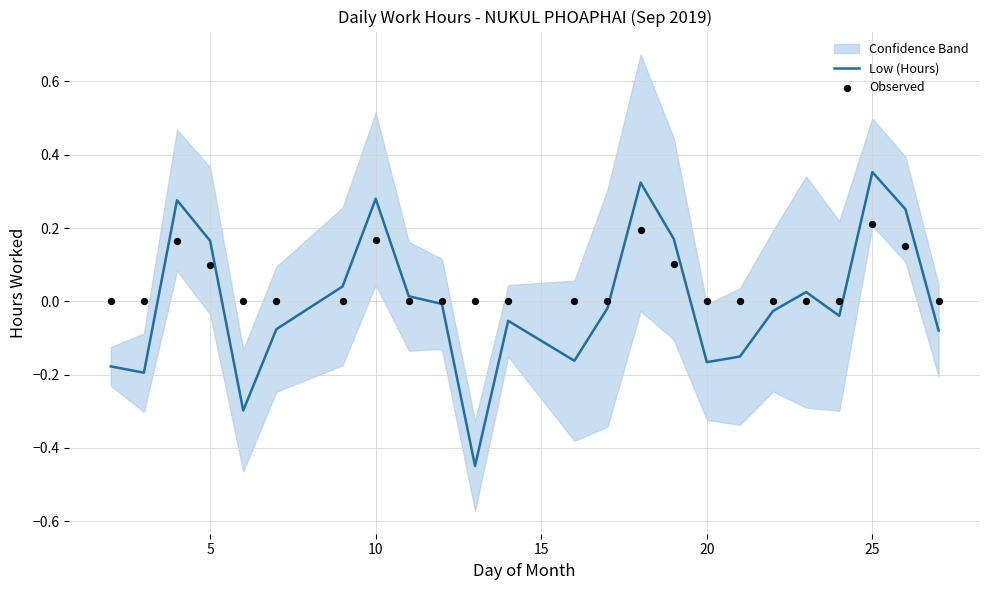

At how many categories does at least one series exceed 0?

10